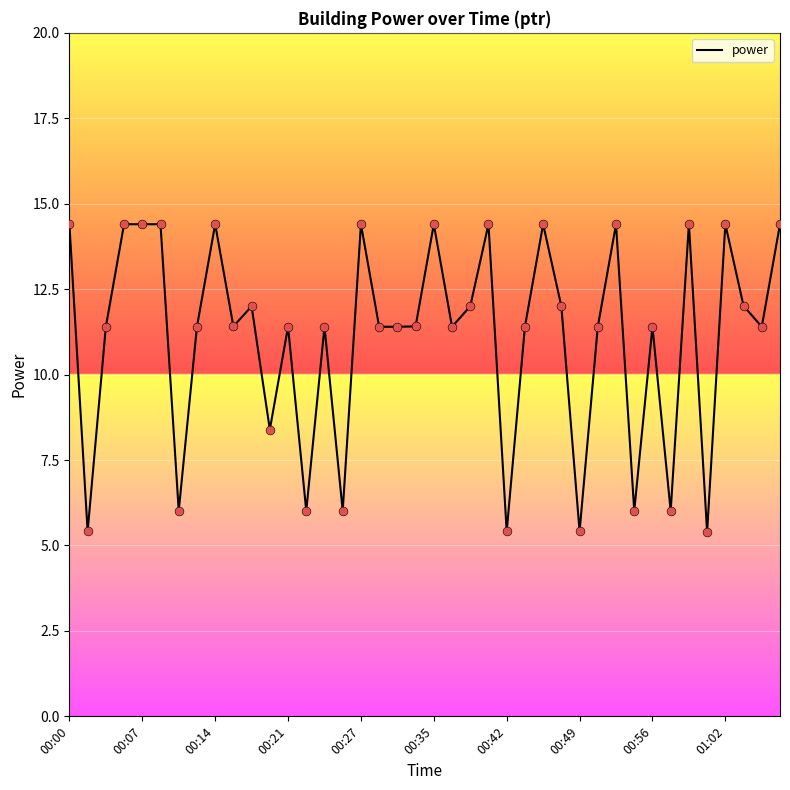

What is the difference between the maximum and minimum values?

9.0